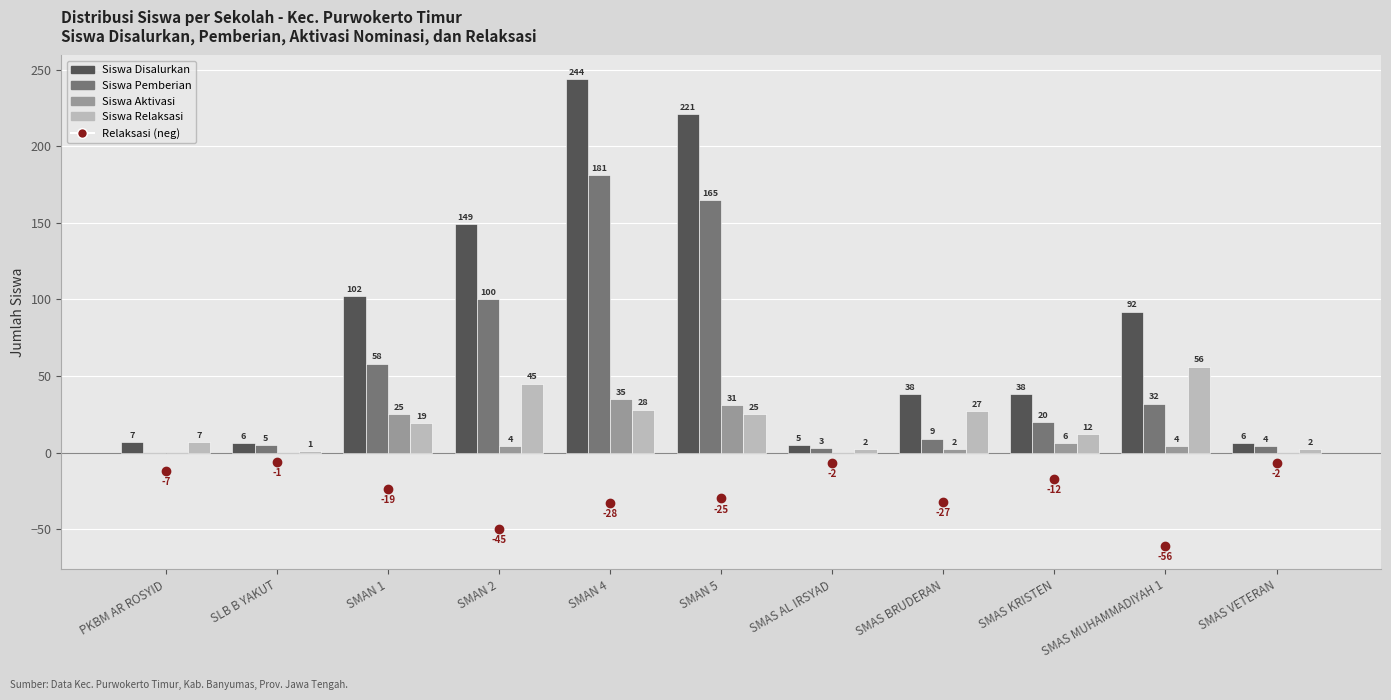

The value of Siswa Disalurkan at SLB B YAKUT is 6. True or false?

True